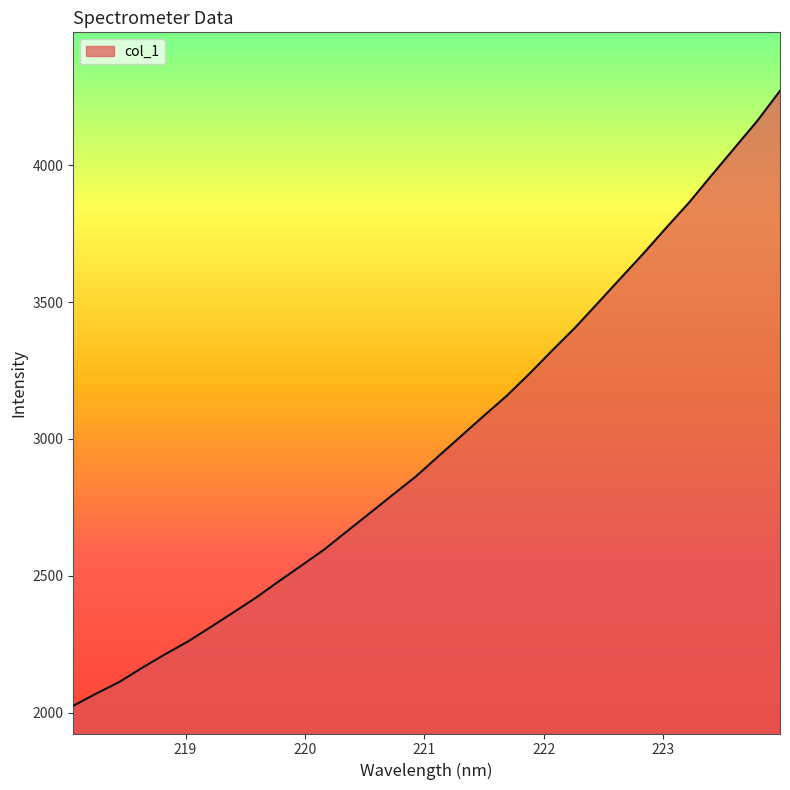

How many lines are shown in the chart?

1